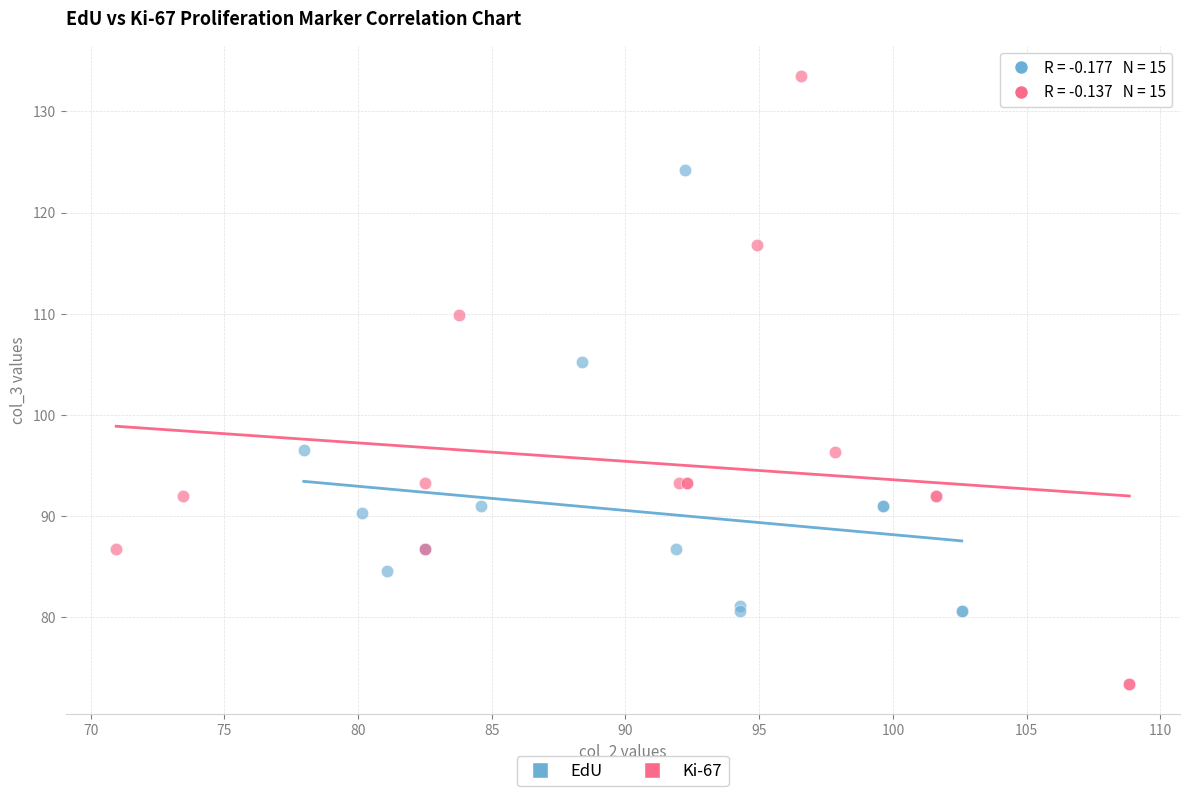

Which series contains the lowest Y value?

Ki-67